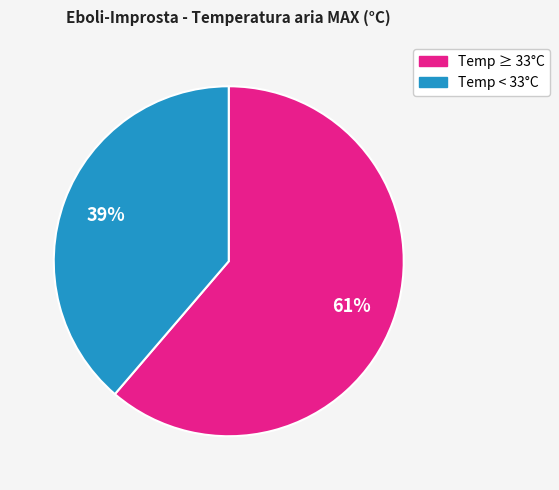

To the nearest percent, what is the average slice percentage?

50%